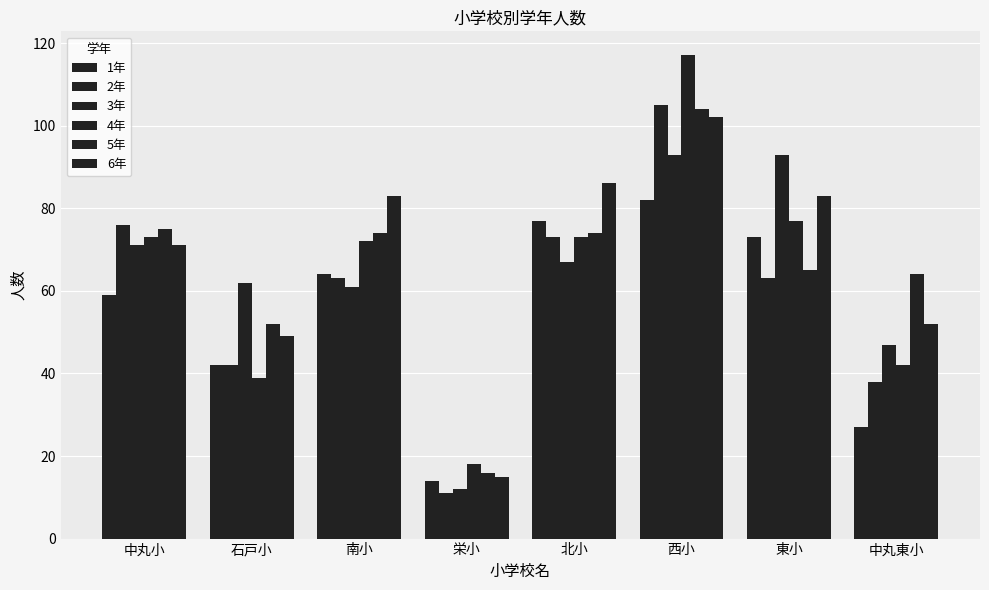

What is the average value of the 6年 series?

68